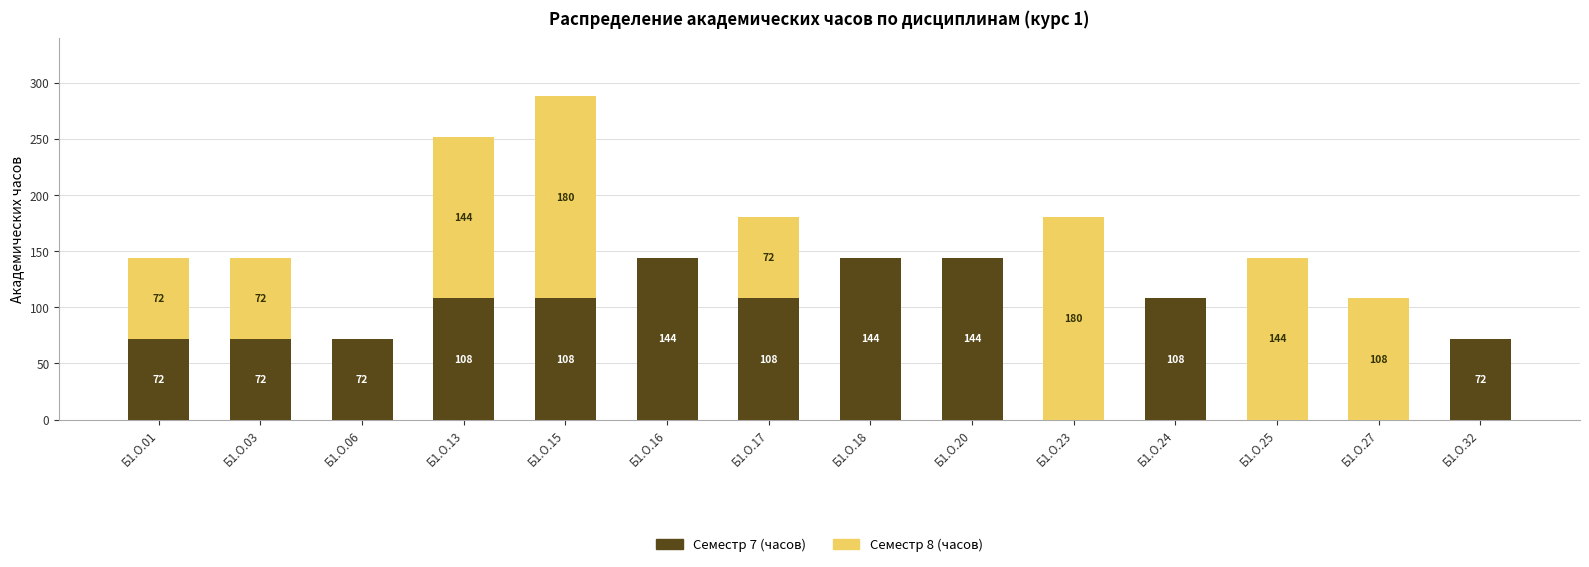

True or false: Семестр 7 (часов) has a value of 40 at Б1.О.18.

False